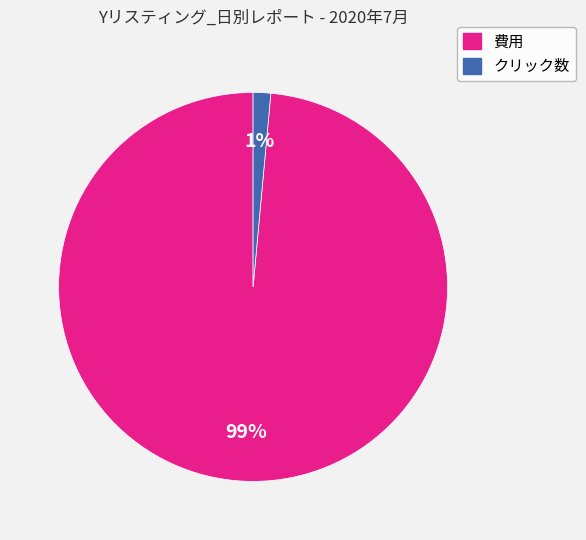

Which has a higher value, 費用 or クリック数?

費用